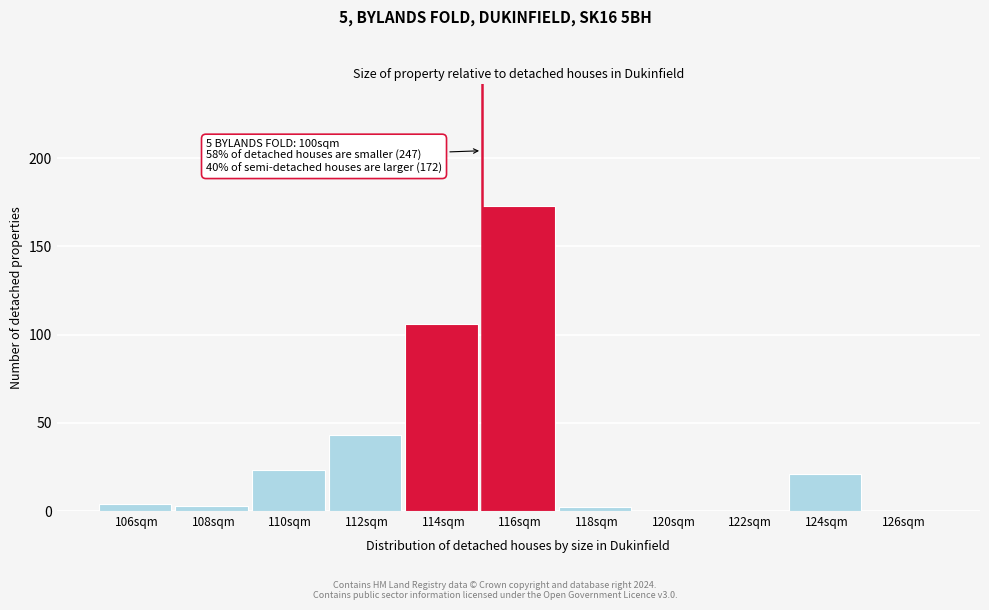

Reading left to right, extract all data points from this chart.

106sqm=4	108sqm=3	110sqm=23	112sqm=43	114sqm=106	116sqm=173	118sqm=2	120sqm=0	122sqm=0	124sqm=21	126sqm=0